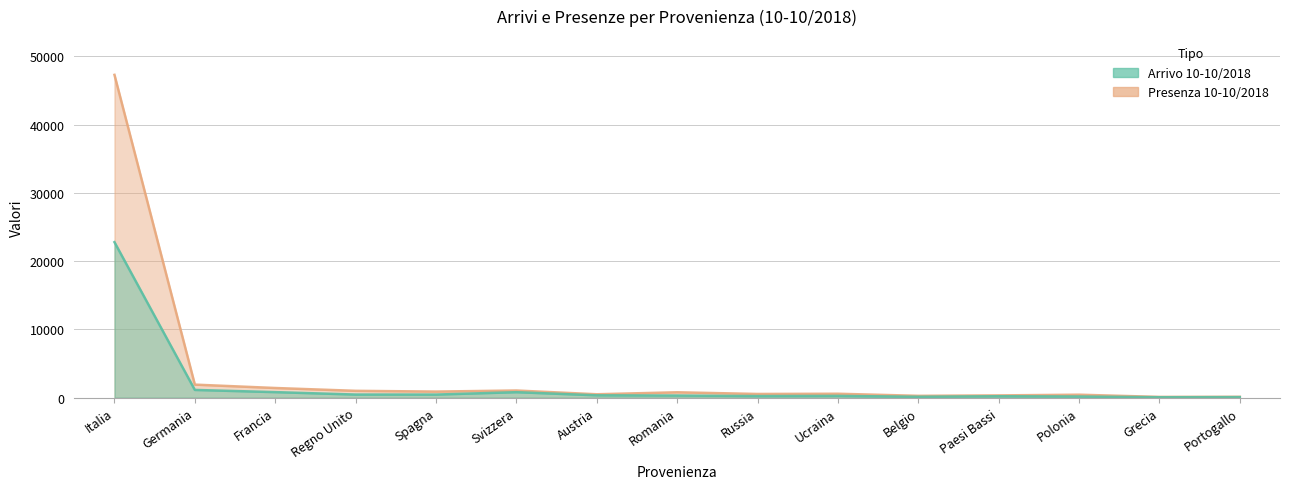

What is the label of the 6th point from the left?

Svizzera